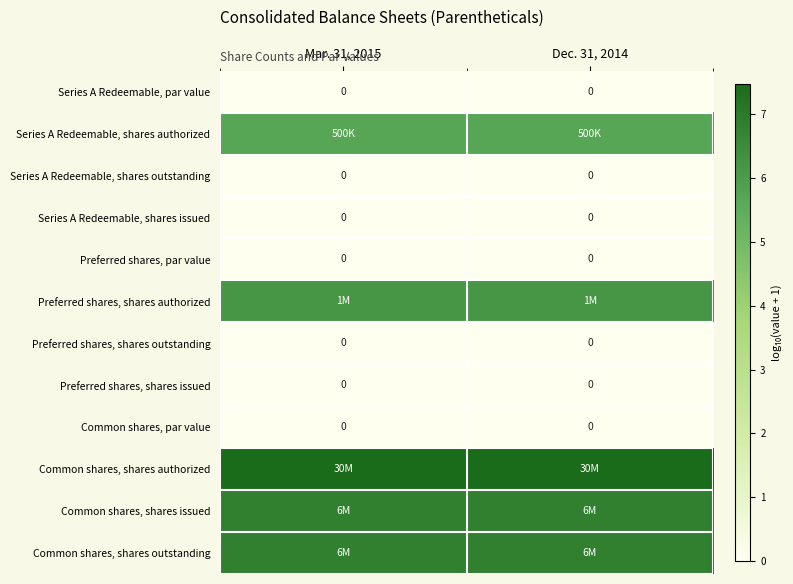

How many data points does each series have?

2